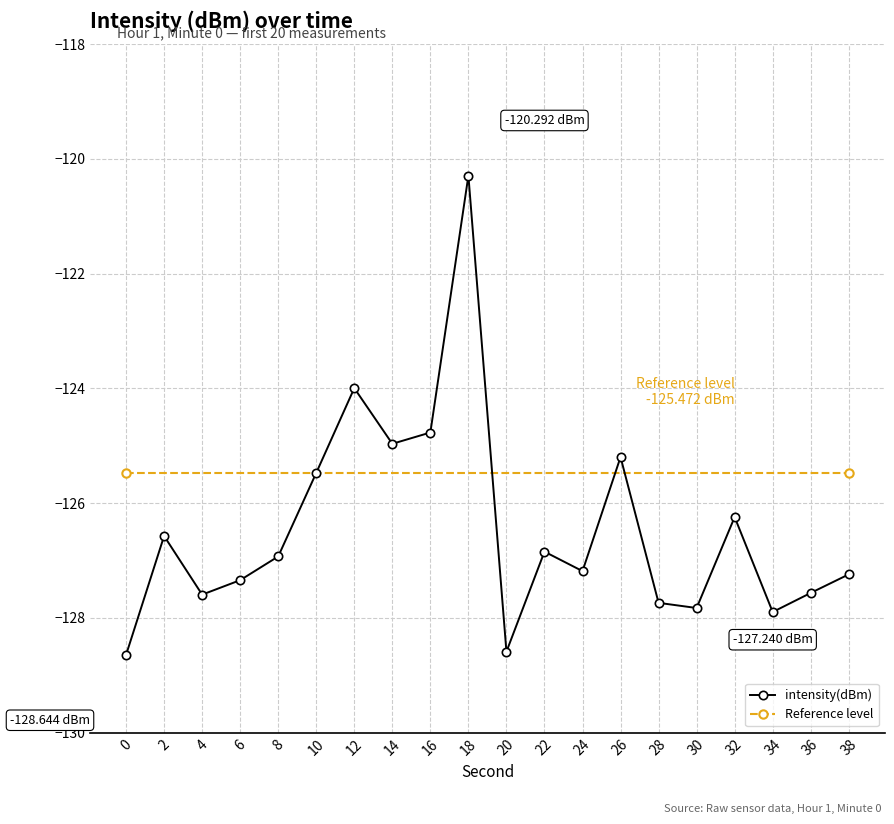

Which category has the highest value across all series?

18